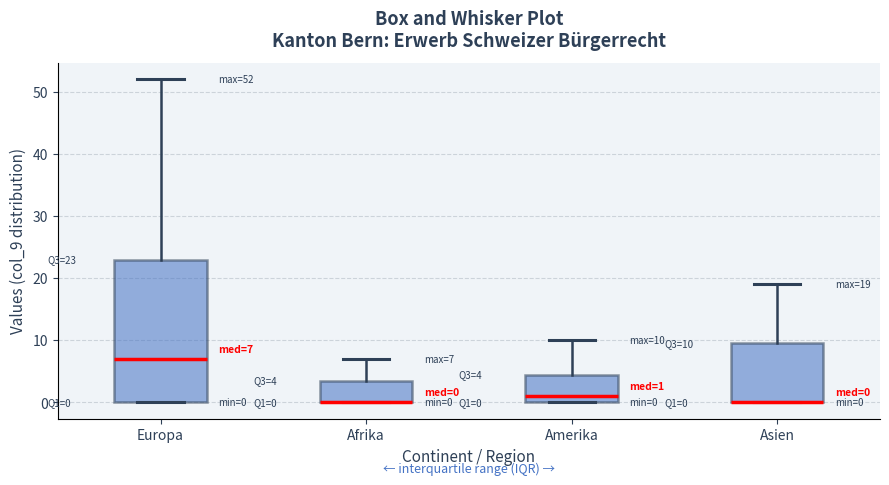

Which box is the tallest, from its lower edge to its upper edge?

Europa